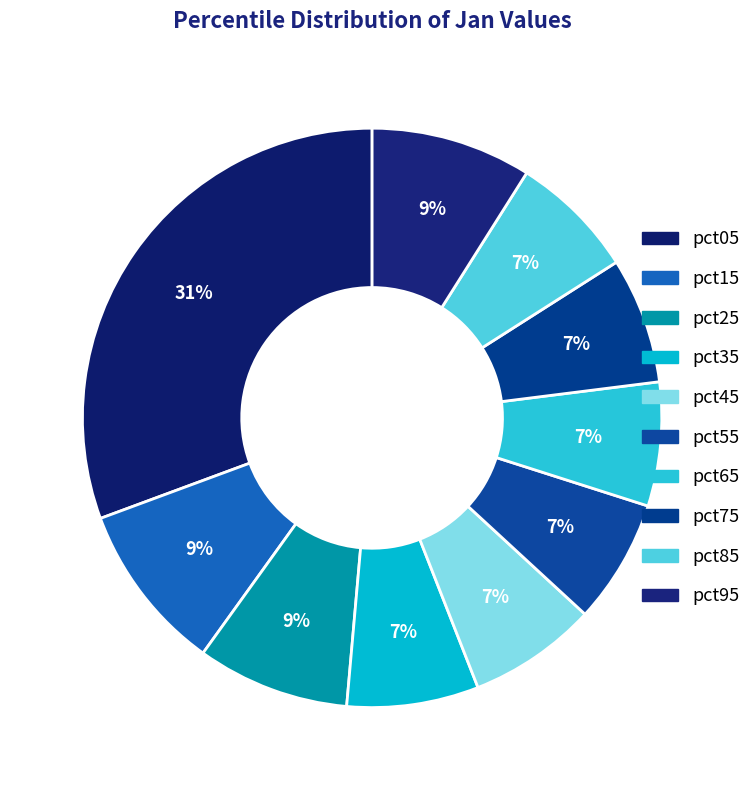

Count the number of slices in the pie.

10